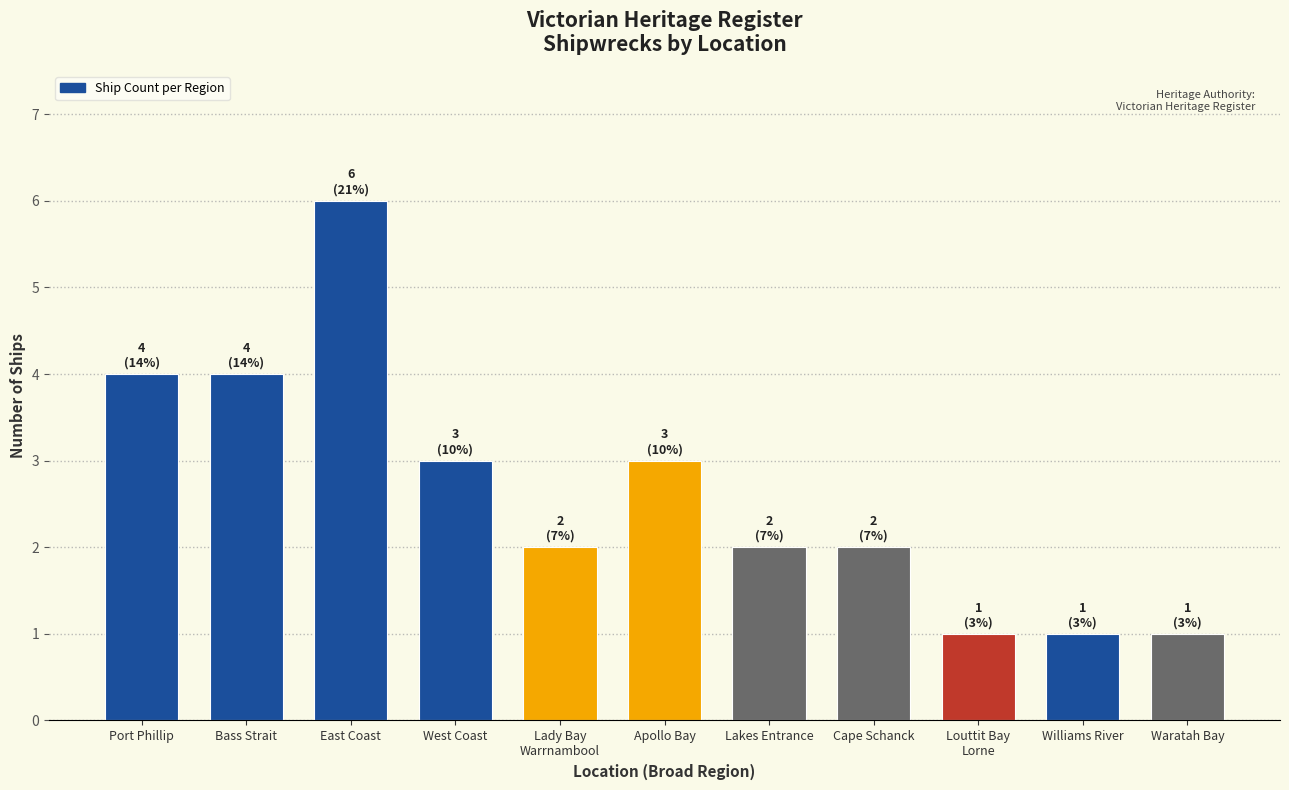

How many bars are there in total?

11